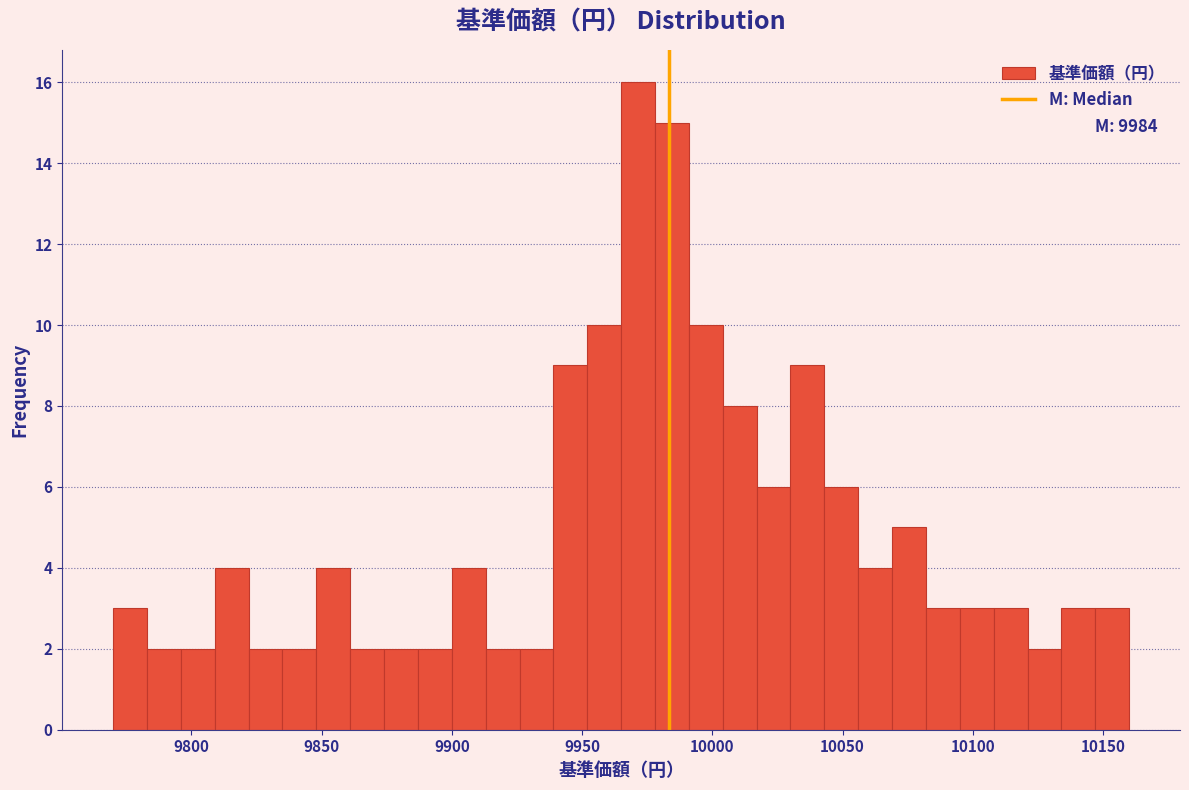

Read against the x-axis, roughly where is the centre of the tallest bar?

9970